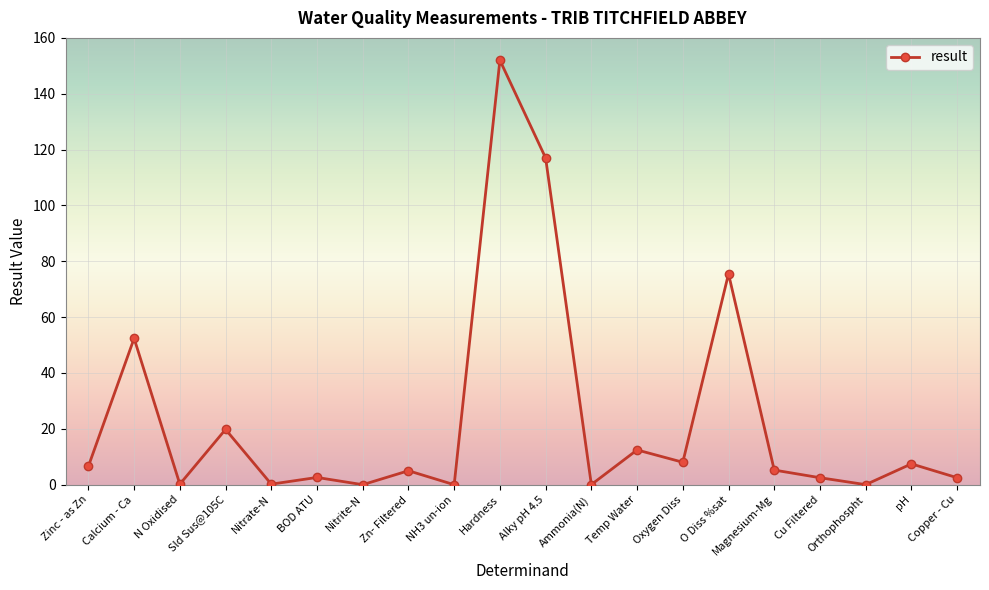

Which has a higher value, Calcium - Ca or O Diss %sat?

O Diss %sat